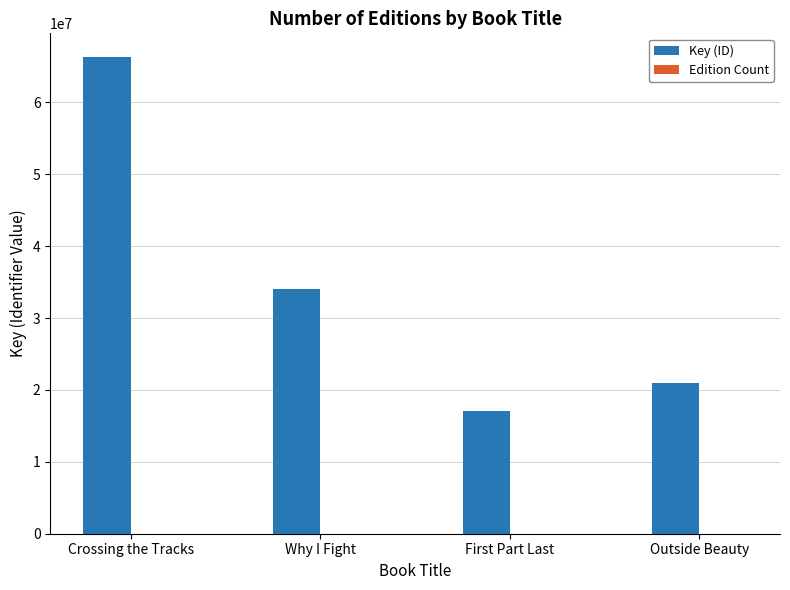

Which series has the largest total across all categories?

Key (ID)